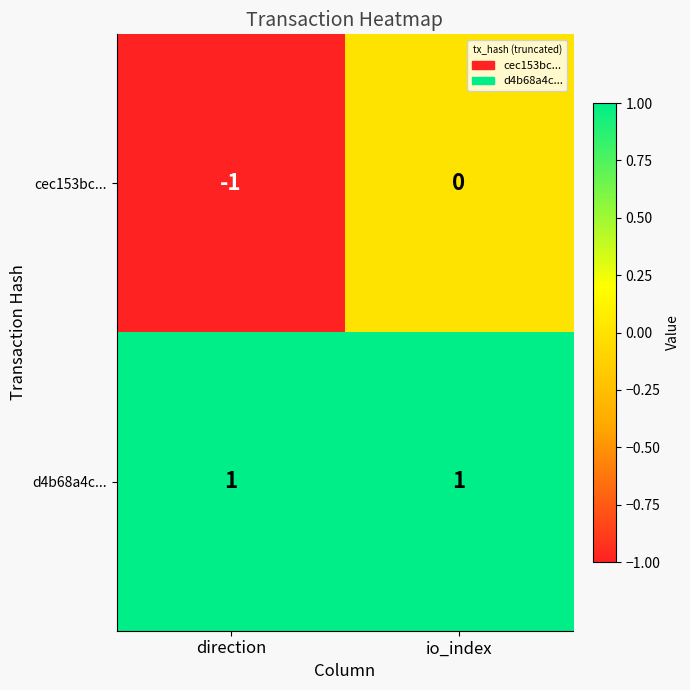

The value of cec153bc... at direction is 0. True or false?

False